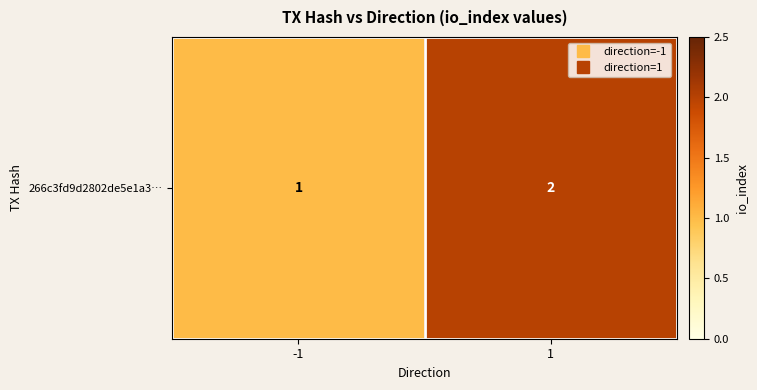

List the labels in order of value, largest first.

1, -1